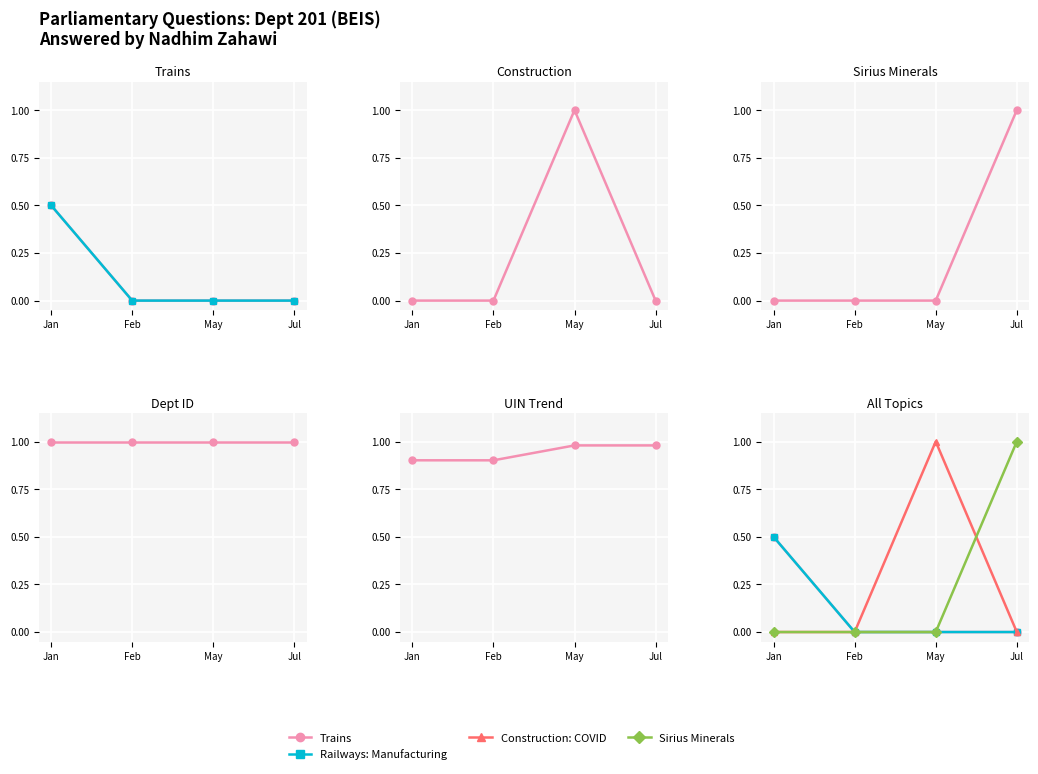

Where is UIN (norm) nearest to the value 0?

Feb